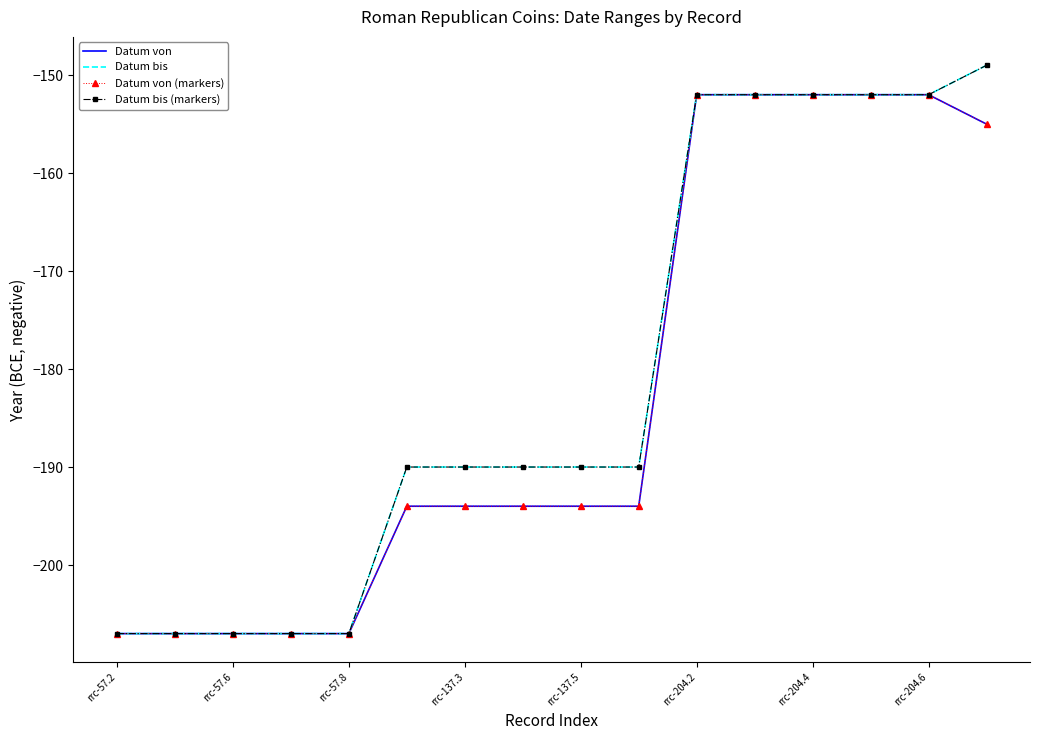

True or false: Datum bis (markers) and Datum von (markers) intersect in this chart.

False